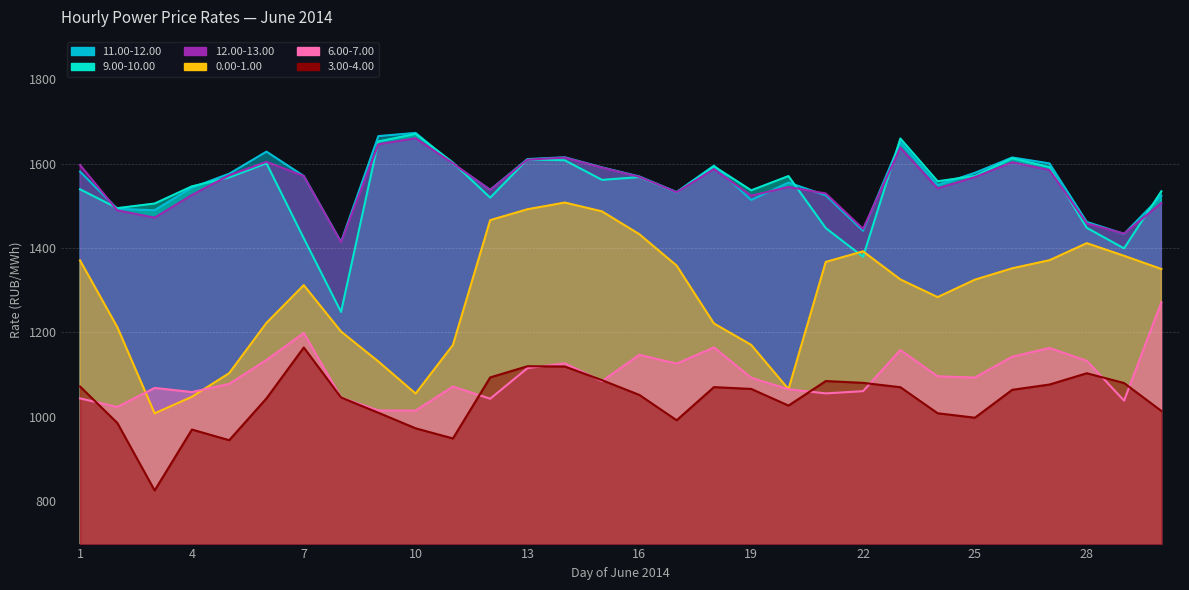

What is the sum of the 11.00-12.00 values at 25 and 29?

3011.5